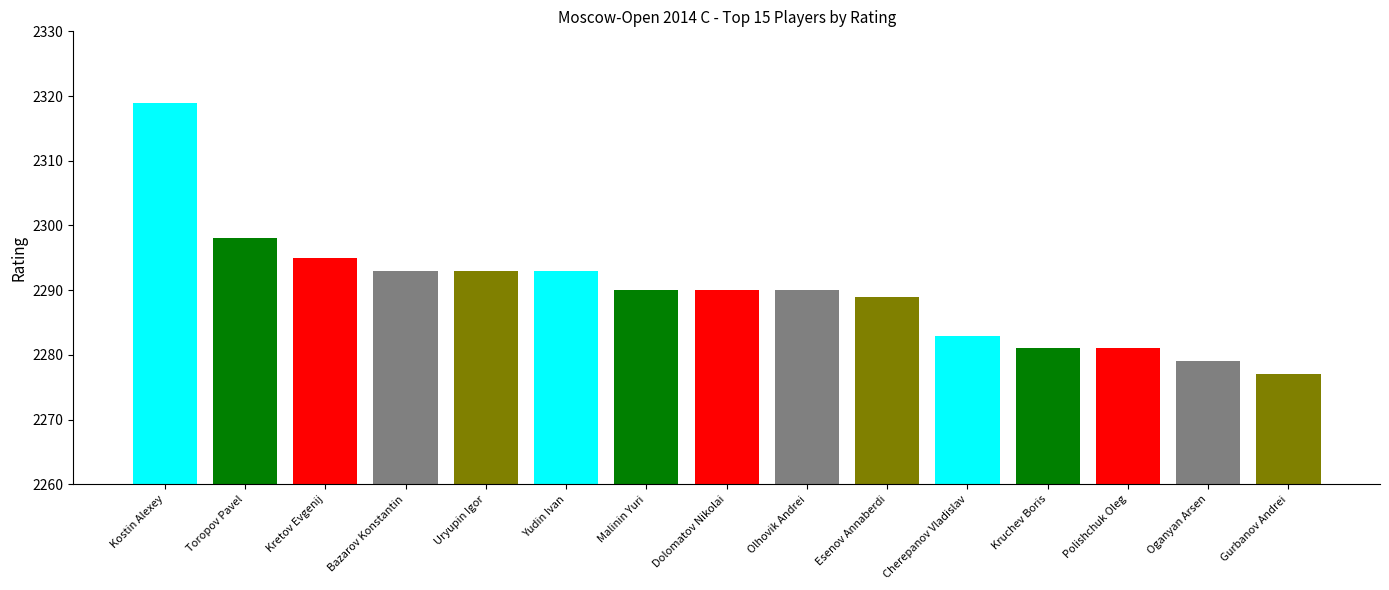

What position from the right is Oganyan Arsen?

2